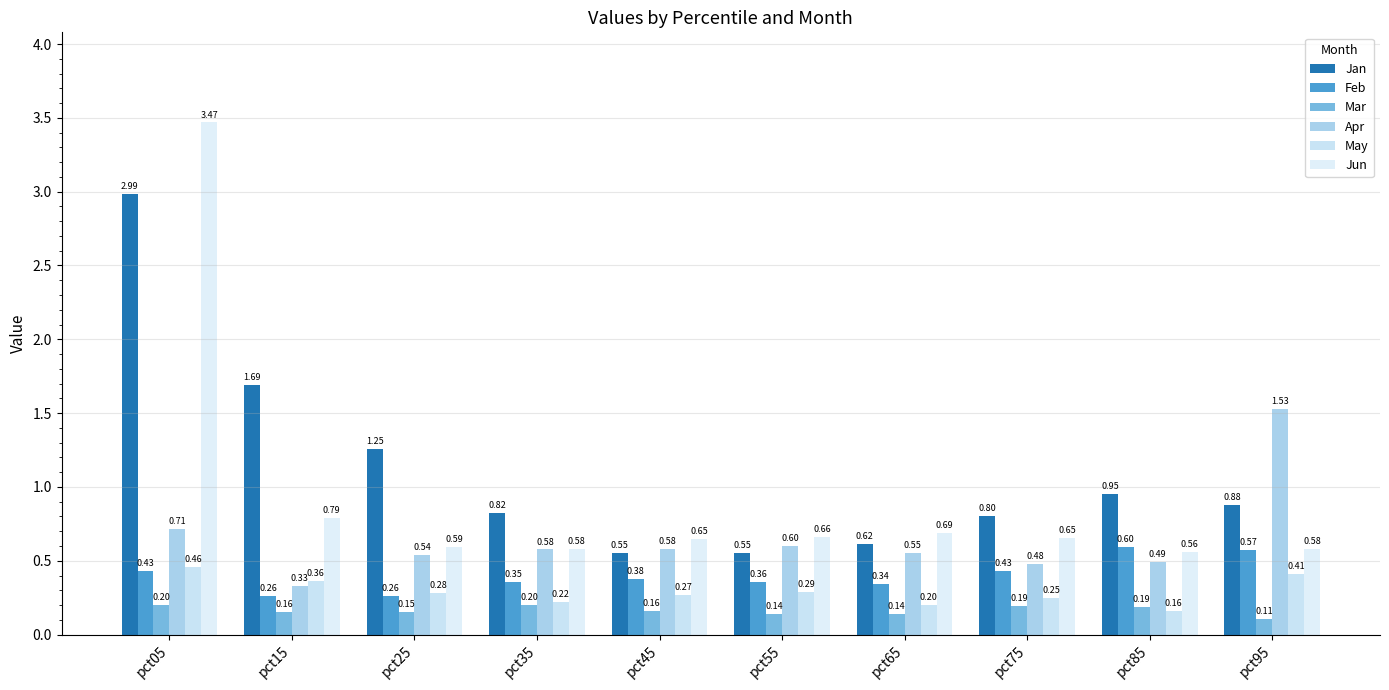

The value of Jun at pct55 is 1.1. True or false?

False